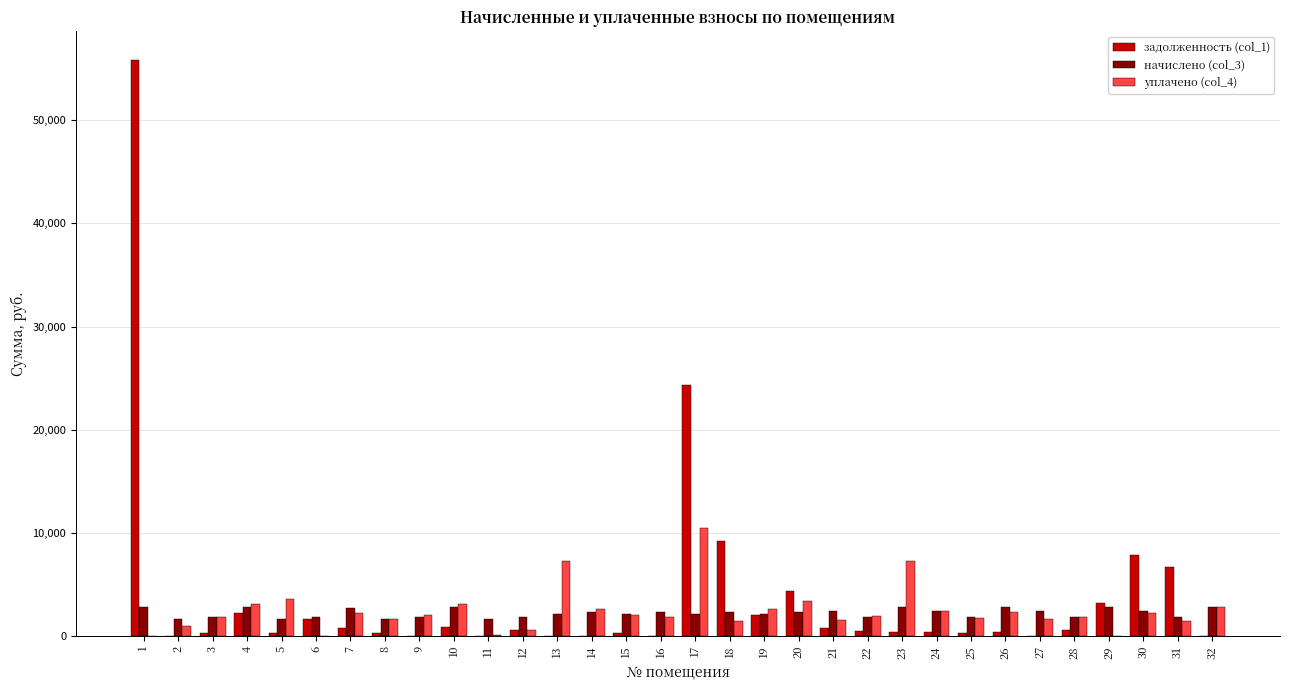

Where does the задолженность (col_1) series first go above 517?

1